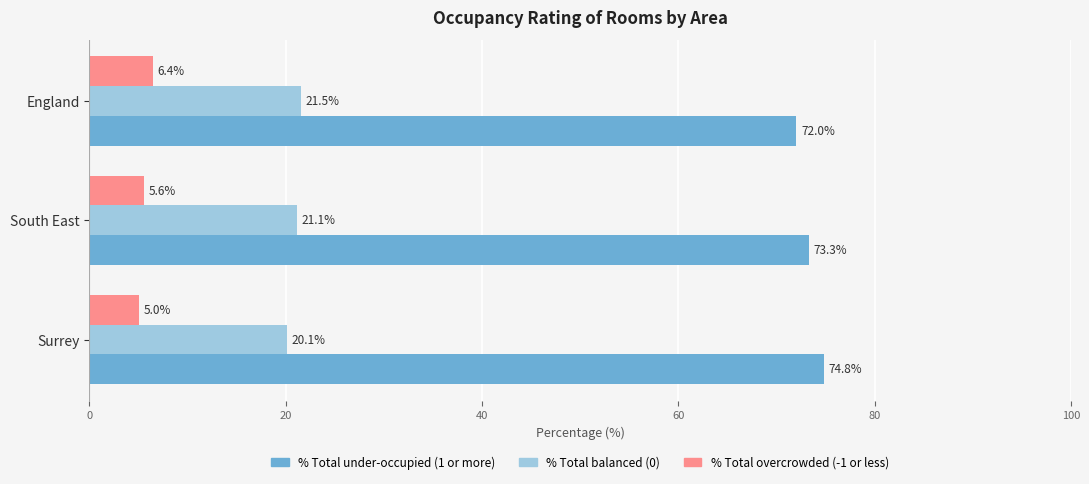

The value of % Total under-occupied (1 or more) at South East is 73.3. True or false?

True